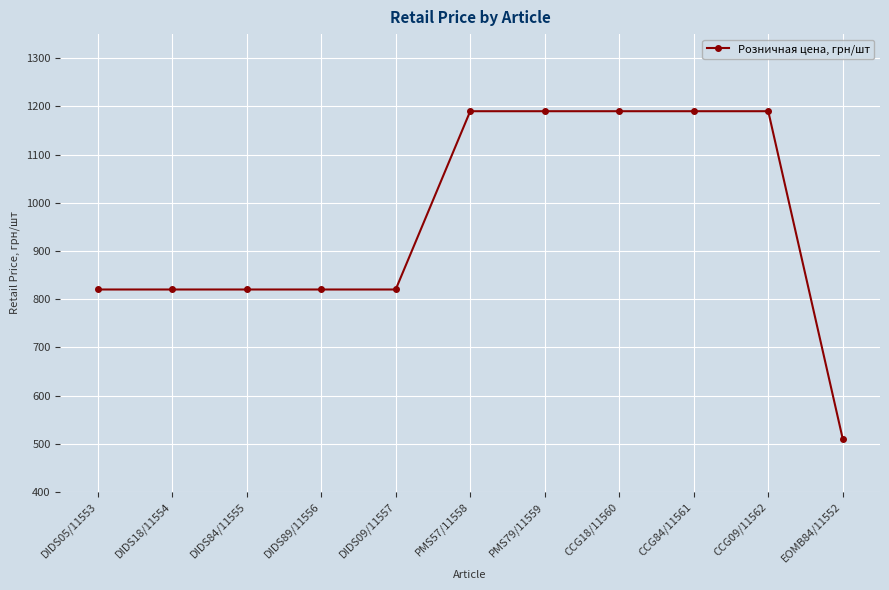

What is the label of the 4th point from the left?

DIDS89/11556